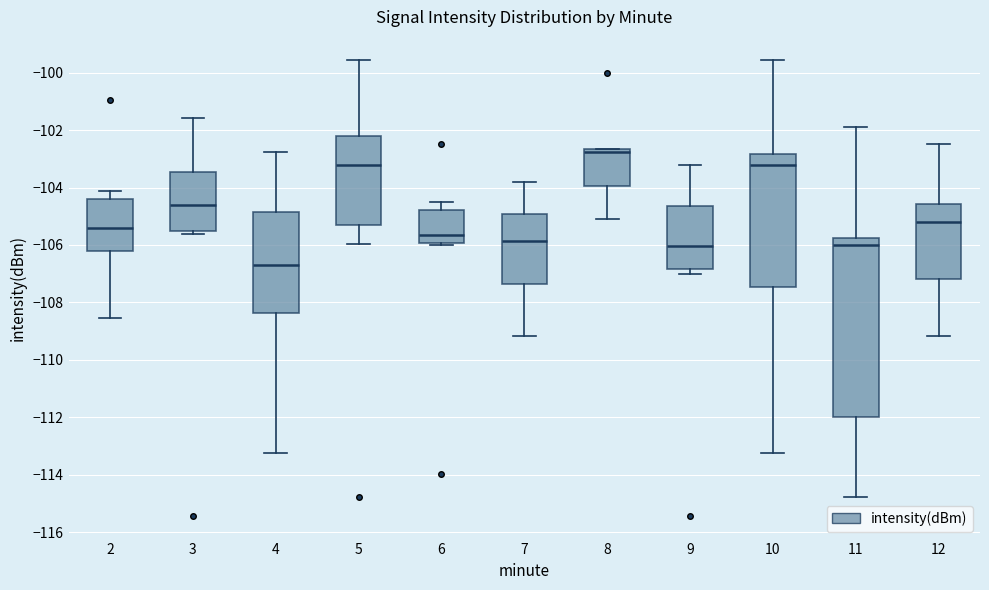

Where does the upper whisker of the box at x = 6 end on the y-axis? The values are not printed on the chart, so give them approximately, as read against the axis.

-104.6